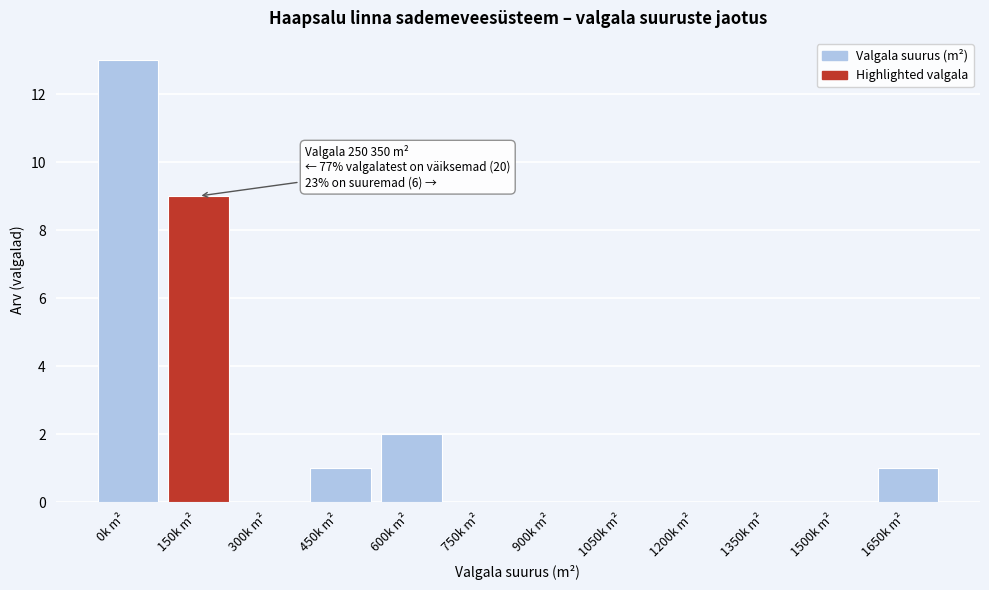

Reading left to right, list all the values displayed in this chart.

0k m²=13	150k m²=9	300k m²=0	450k m²=1	600k m²=2	750k m²=0	900k m²=0	1050k m²=0	1200k m²=0	1350k m²=0	1500k m²=0	1650k m²=1